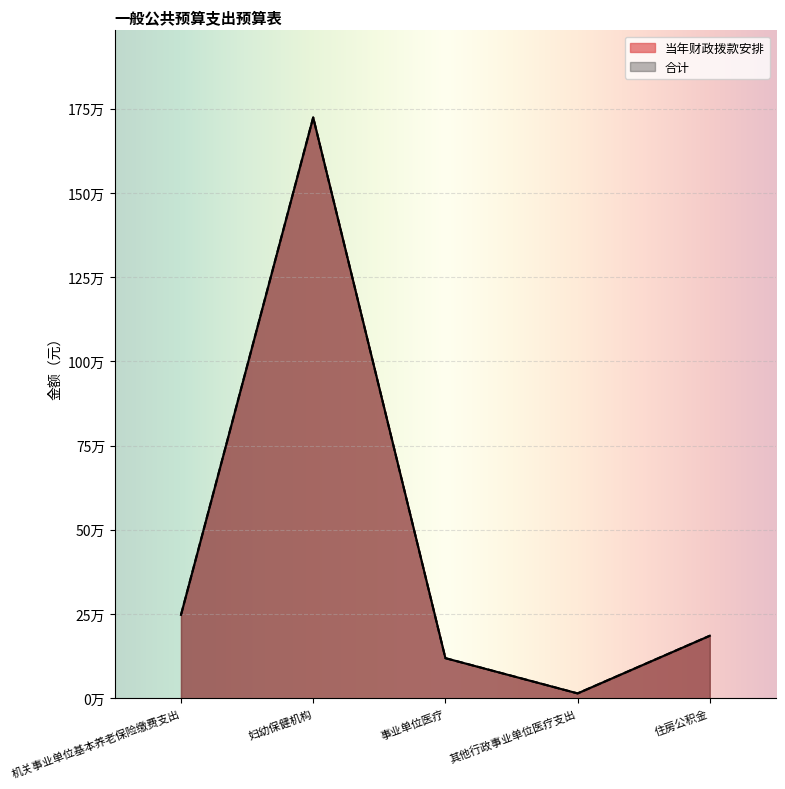

What is the difference between the 当年财政拨款安排 values at 机关事业单位基本养老保险缴费支出 and 其他行政事业单位医疗支出?

233027.2